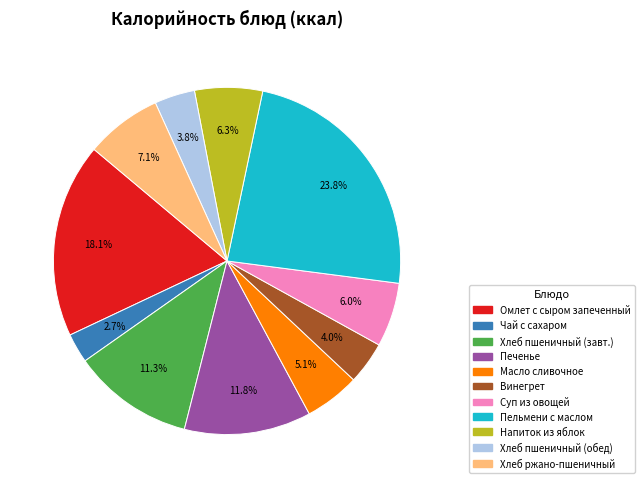

How many segments does this pie chart have?

11